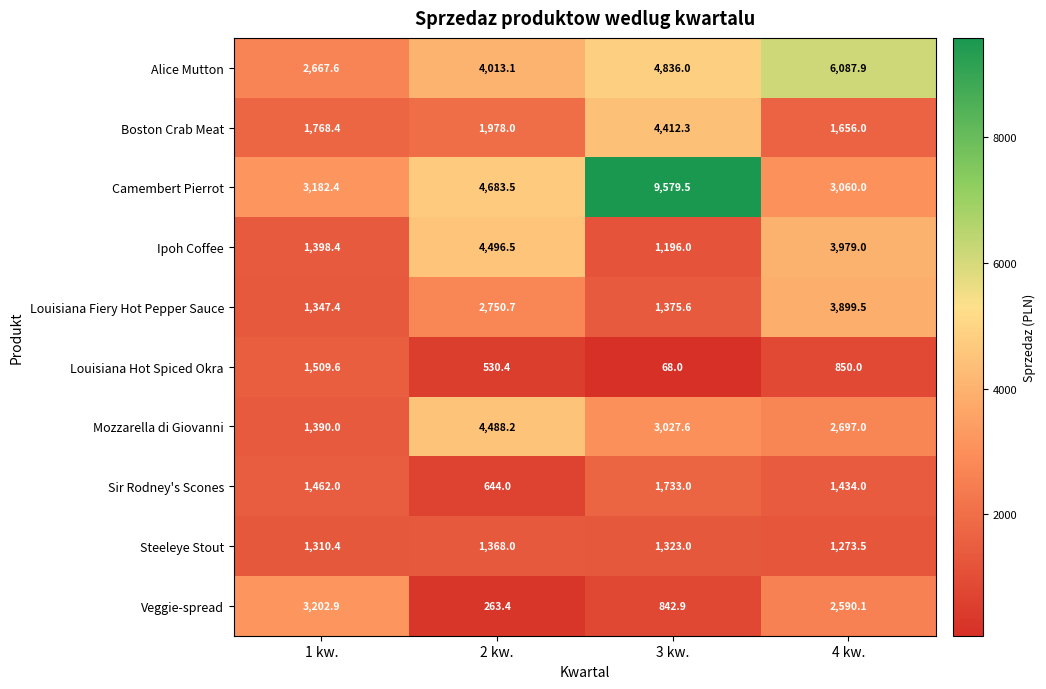

Rank the categories by Ipoh Coffee value from lowest to highest.

3 kw., 1 kw., 4 kw., 2 kw.